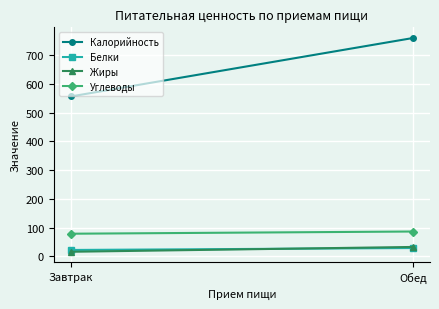

What position from the right is Обед?

1